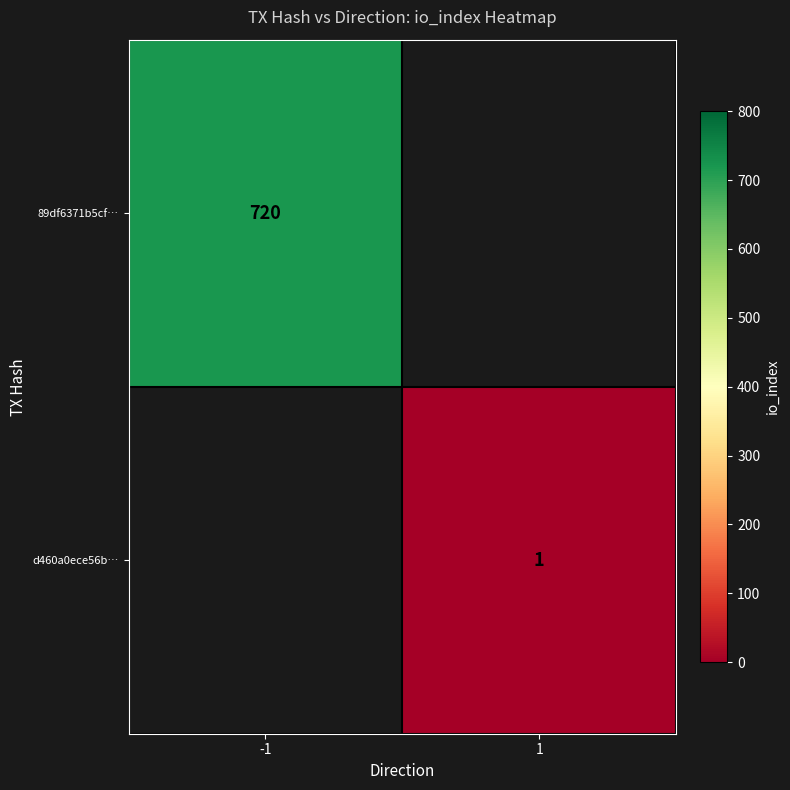

The value of d460a0ece56b… at 1 is 1. True or false?

True